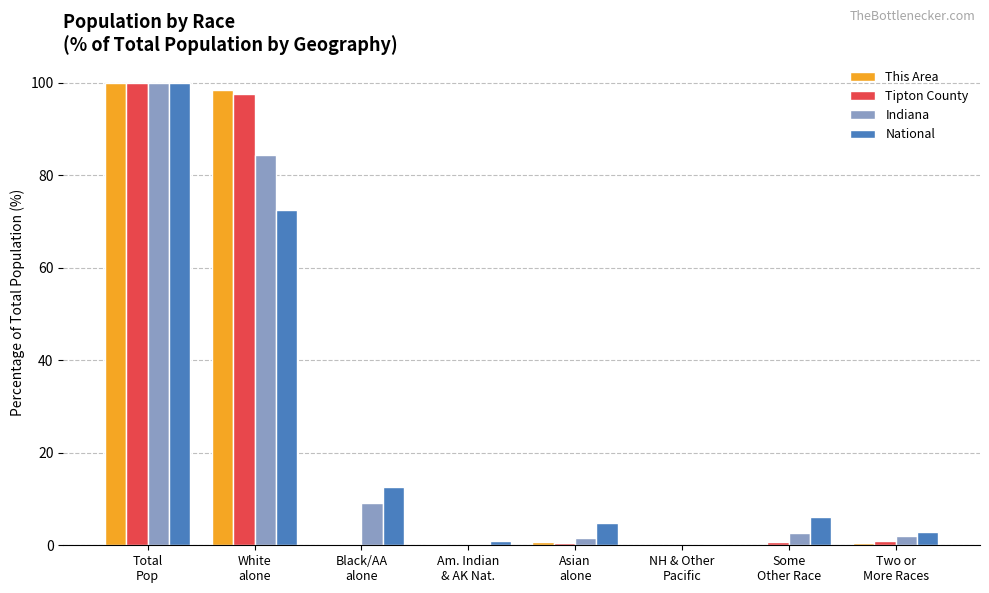

Where is Tipton County nearest to the value 50?

White
alone